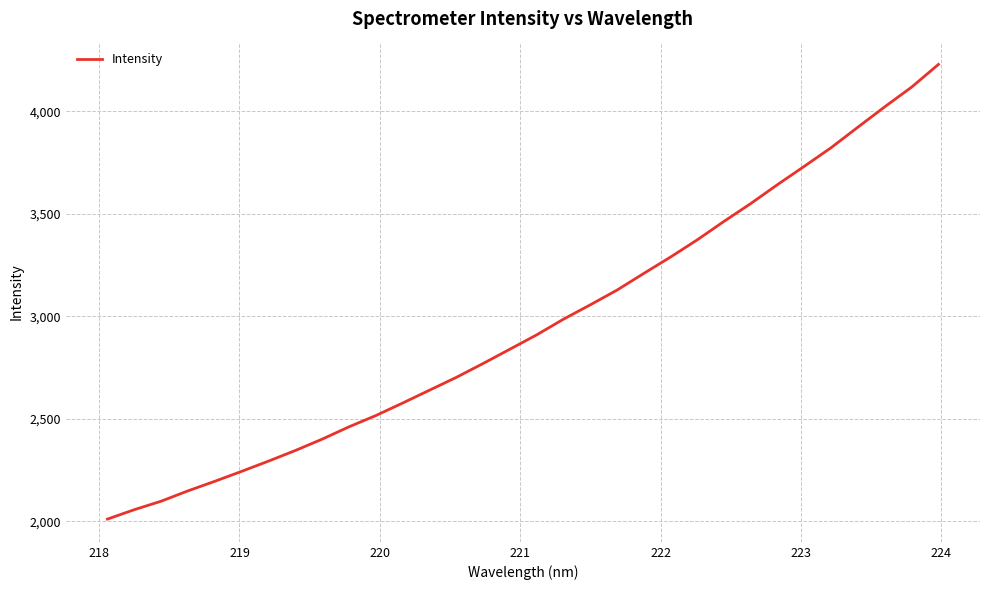

Reading right to left, what are all the values shown in this chart?

4227.9	4117.4	4021.8	3922.8	3822.8	3732.1	3642.8	3550.4	3463.4	3373.2	3289.1	3209.1	3127.7	3055.7	2985.8	2909.3	2839.3	2769.6	2701.9	2639.5	2576.9	2515.9	2461.1	2400.9	2345.6	2293.9	2244.1	2195.6	2149.0	2098.6	2057.2	2011.3